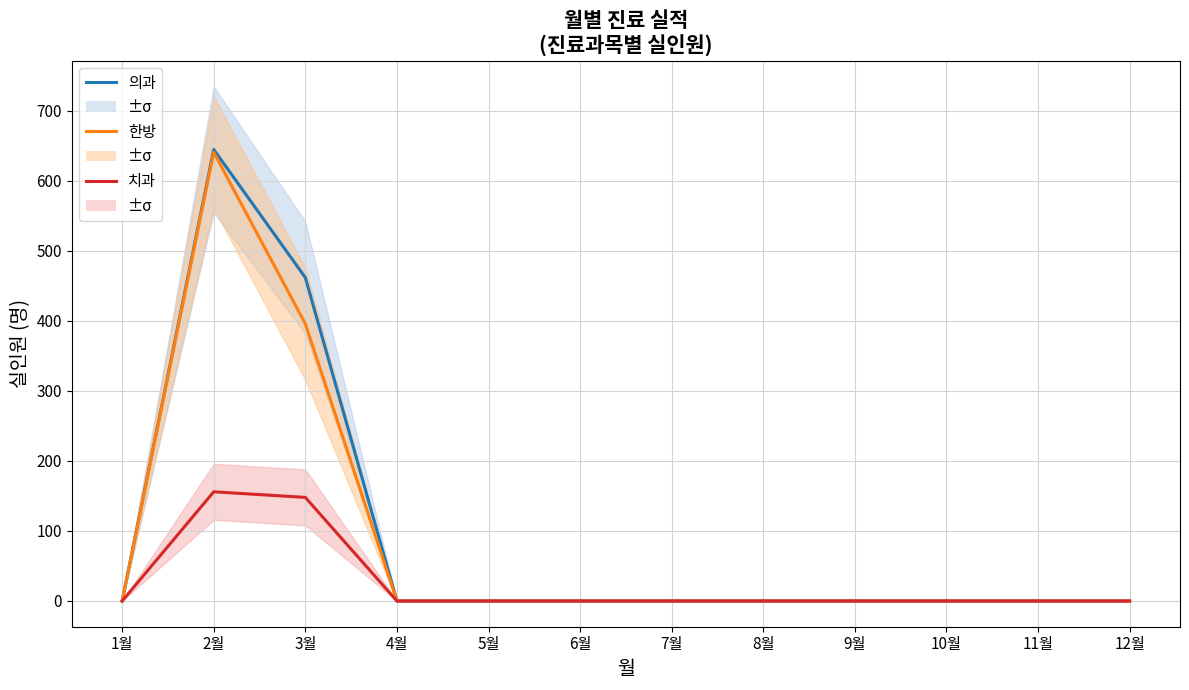

What is the difference between the highest and lowest values at 2월?

489